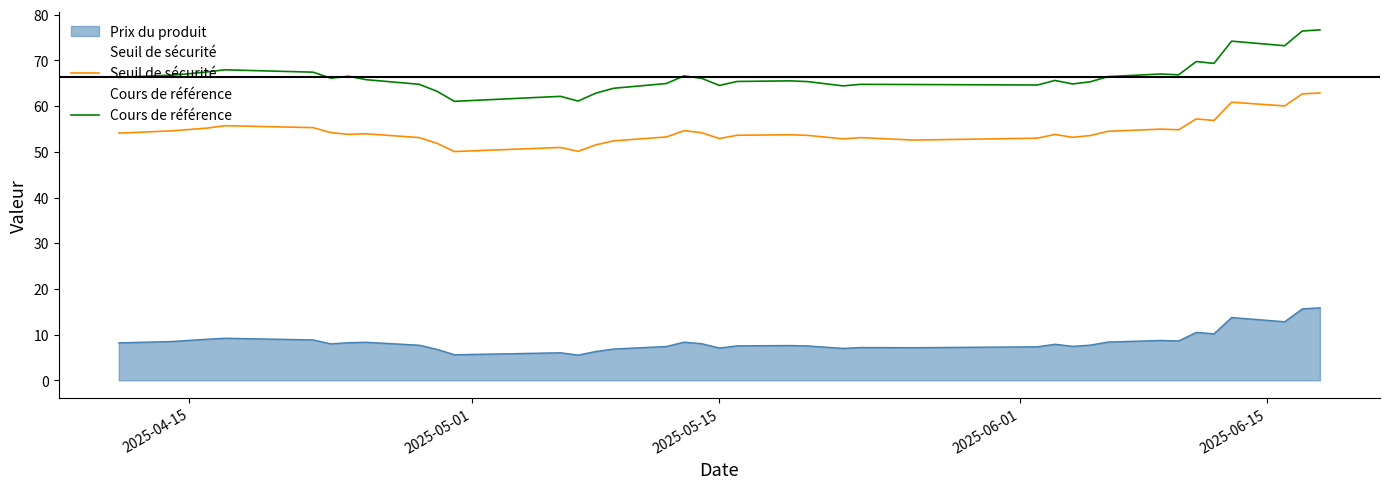

How many values in the Seuil de sécurité series are below 53?

10